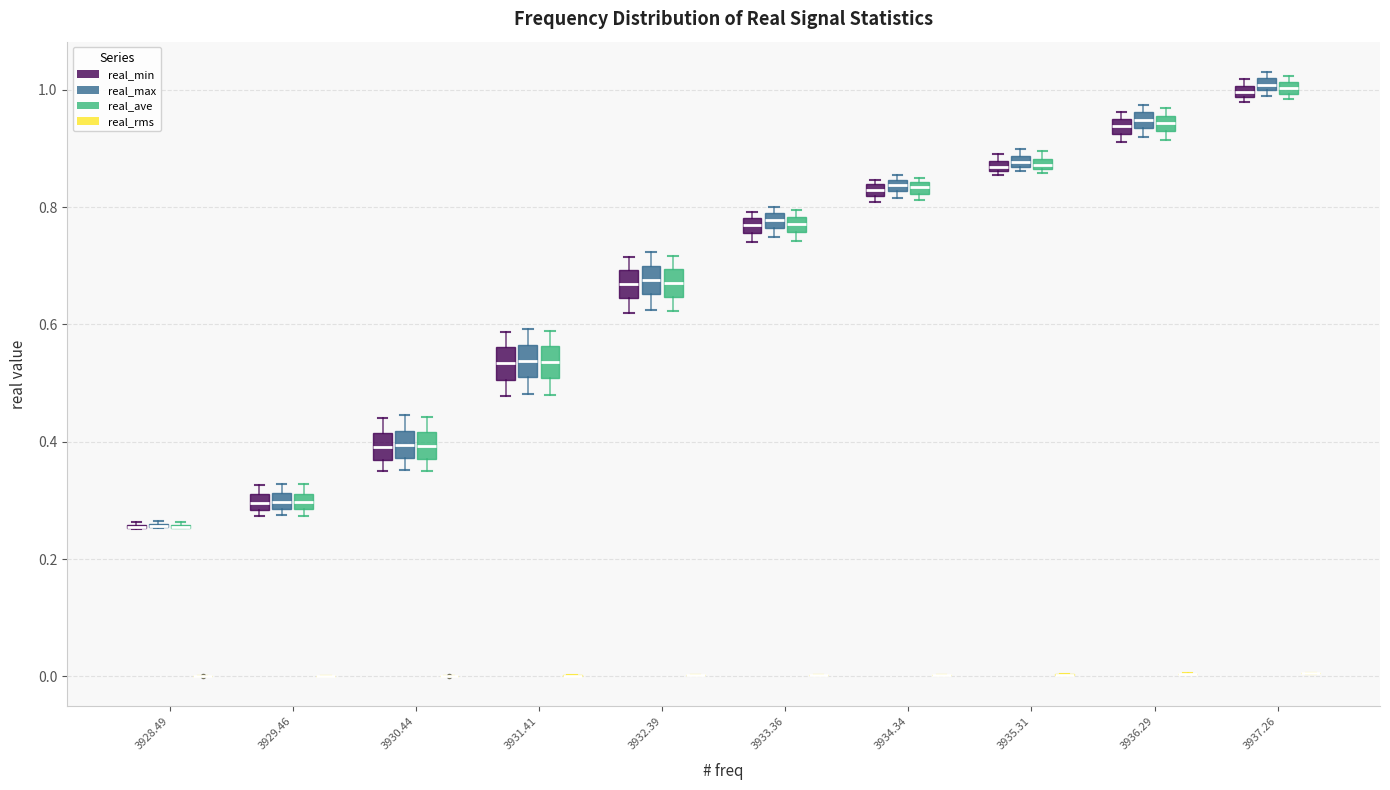

Where is the lower edge of the box for 3935.31 (real_ave) on the y-axis? The values are not printed on the chart, so give them approximately, as read against the axis.

0.86